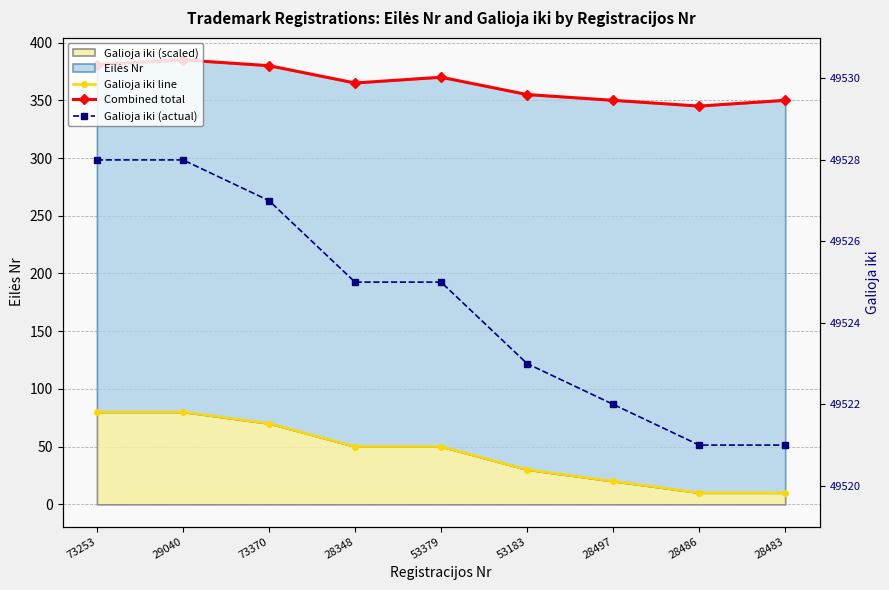

True or false: Combined total and Galioja iki (actual) cross at least once.

False